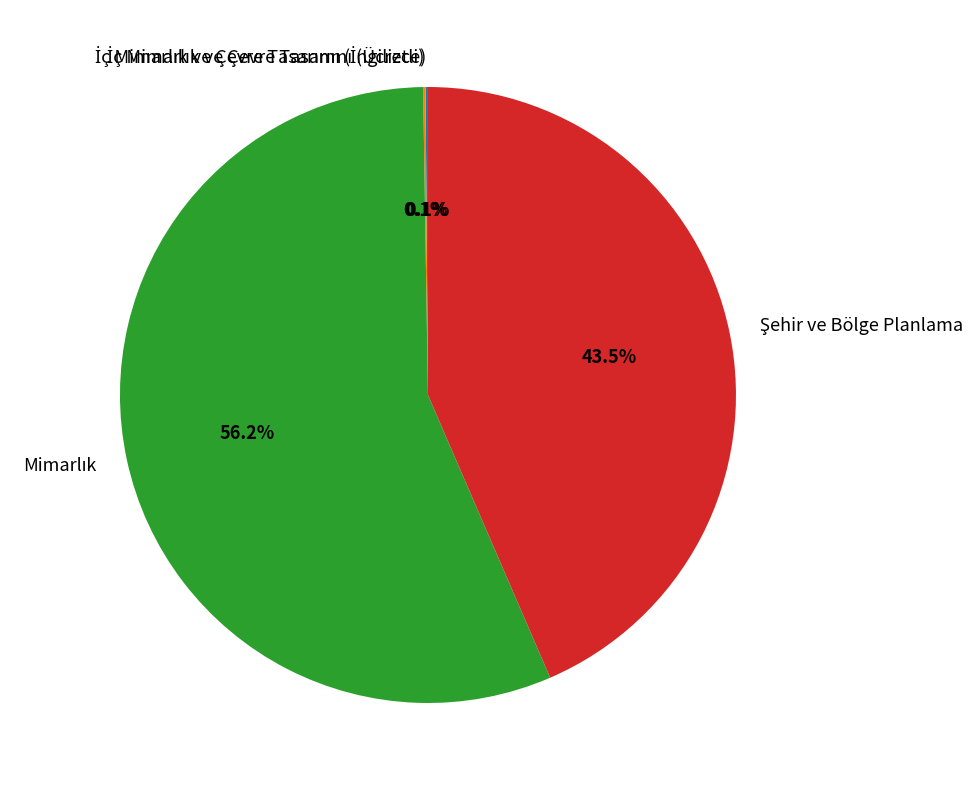

Does any single category account for the majority?

Yes